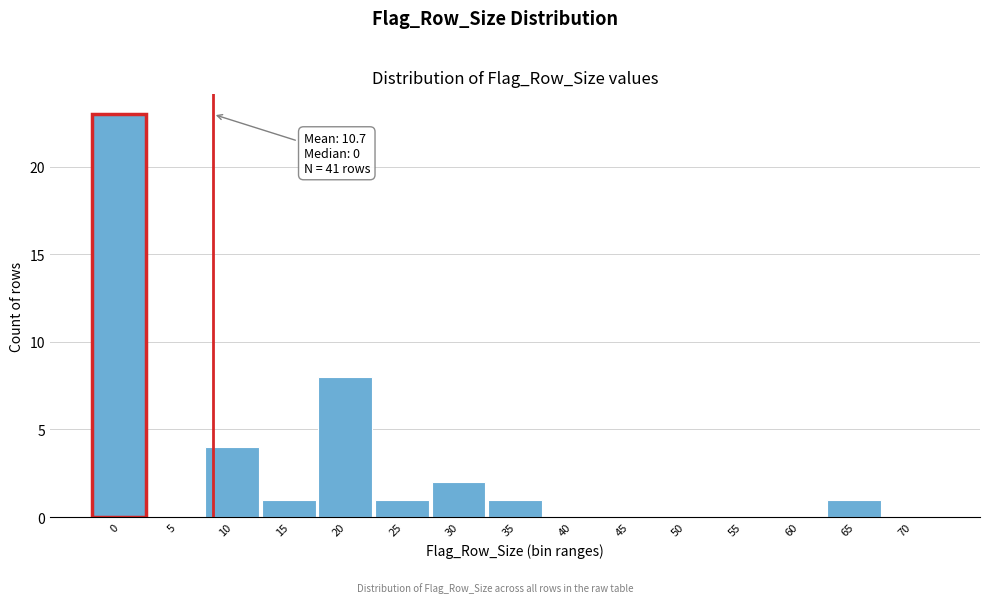

Reading left to right, list all the values displayed in this chart.

0=23	5=0	10=4	15=1	20=8	25=1	30=2	35=1	40=0	45=0	50=0	55=0	60=0	65=1	70=0